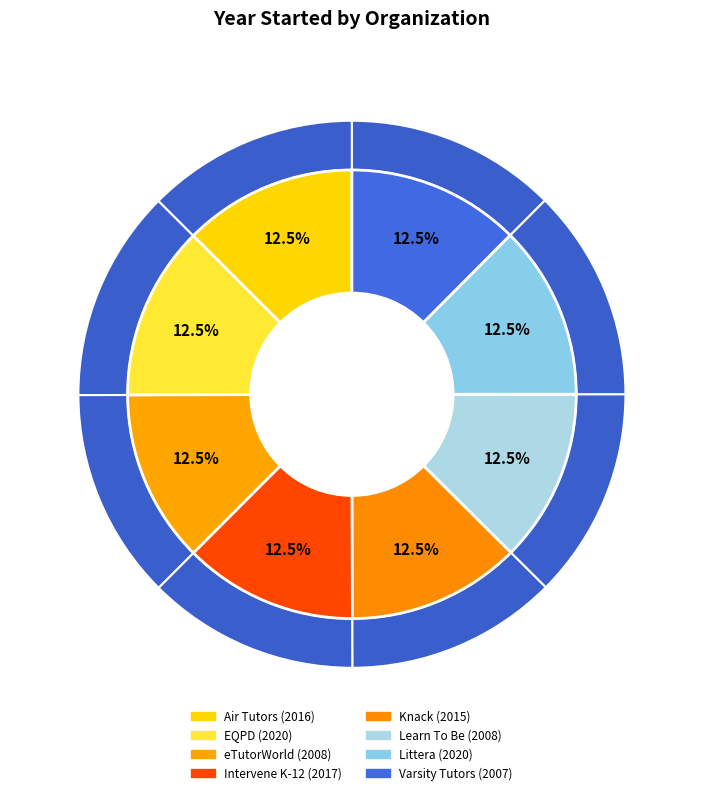

True or false: Littera accounts for 6% of the total.

False